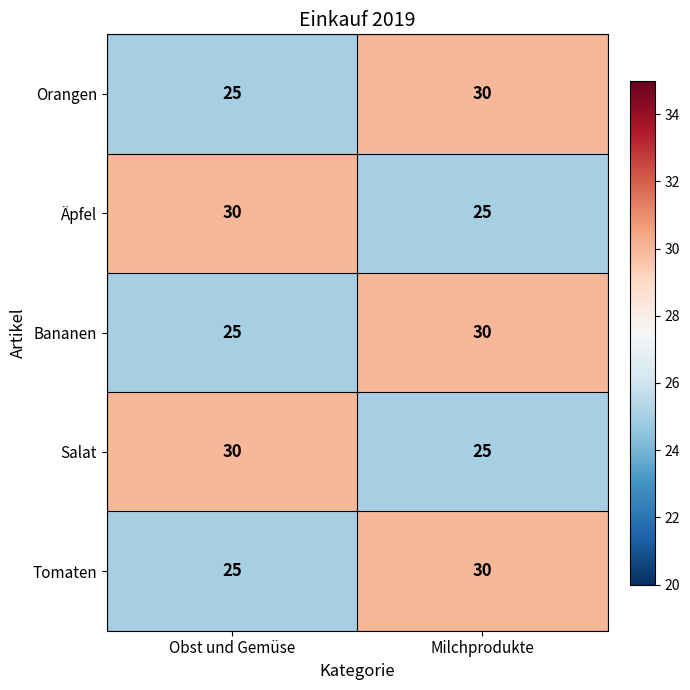

What is the greatest value displayed?

30